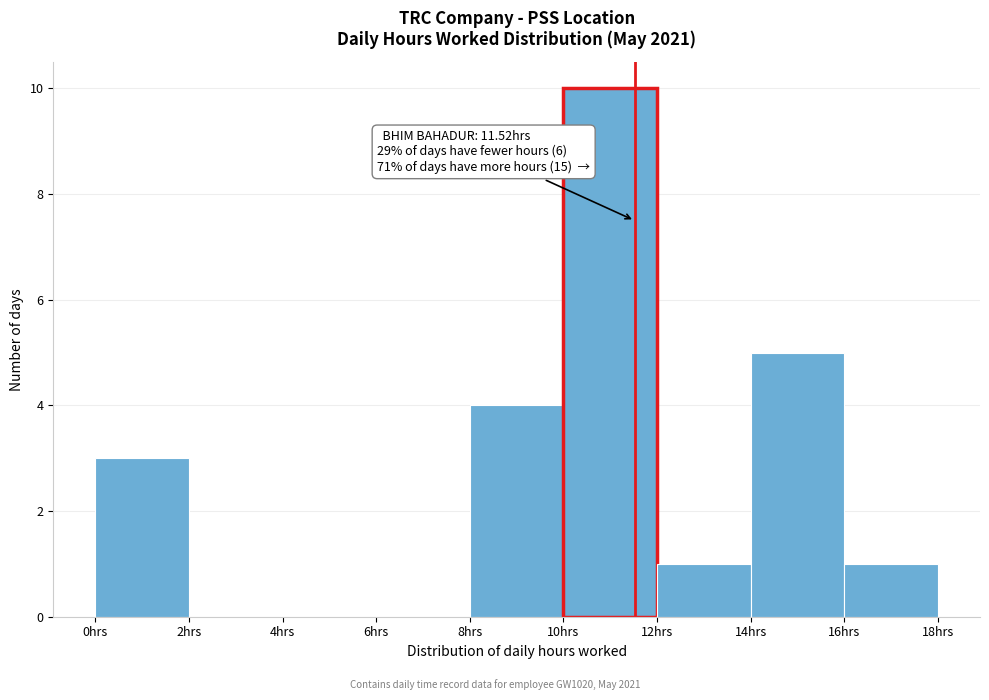

Which range on the x-axis has the tallest bar?

10 to 12